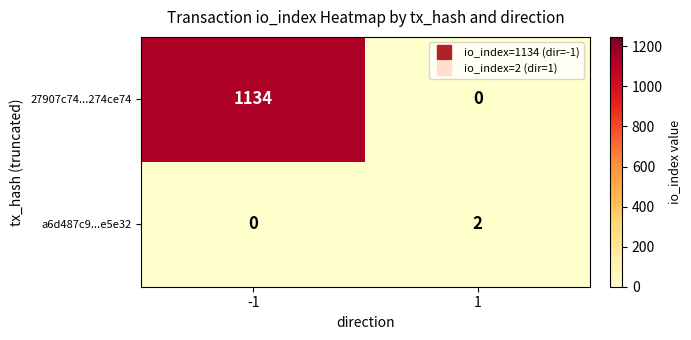

Reading left to right, what are all the values shown in this chart?

27907c74...274ce74: 1134	0
a6d487c9...e5e32: 0	2